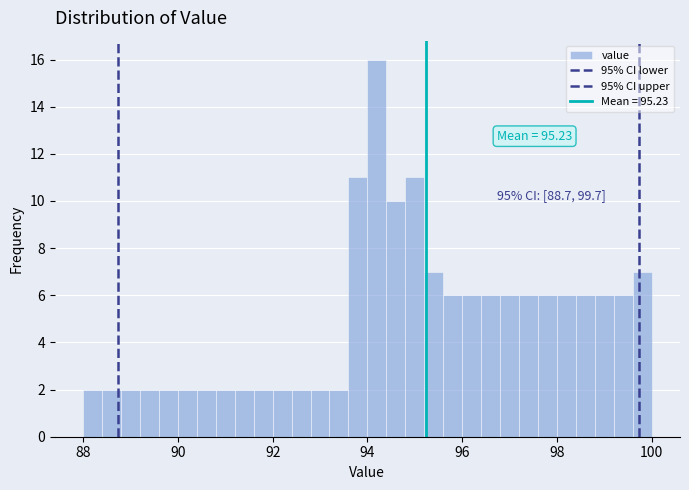

Read against the x-axis, roughly where is the centre of the tallest bar?

94.2